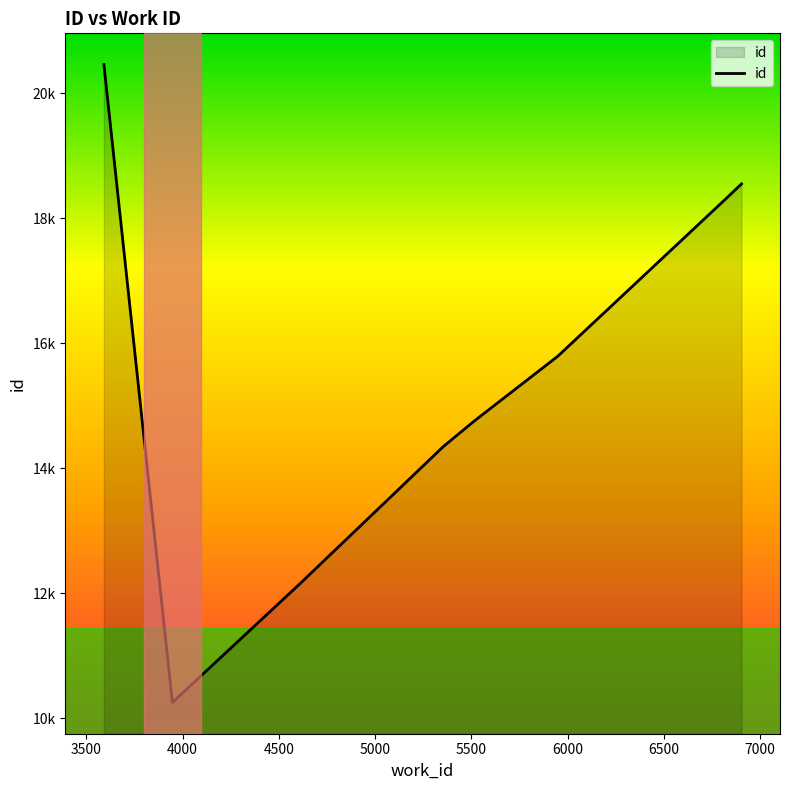

What is the difference between the maximum and minimum values?

10212